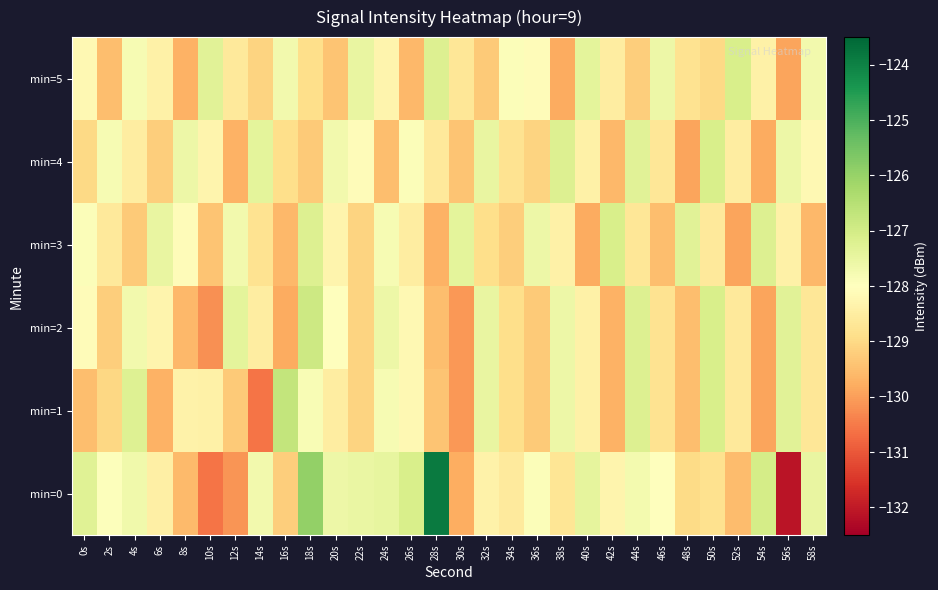

Which series has the widest spread of values?

min=0